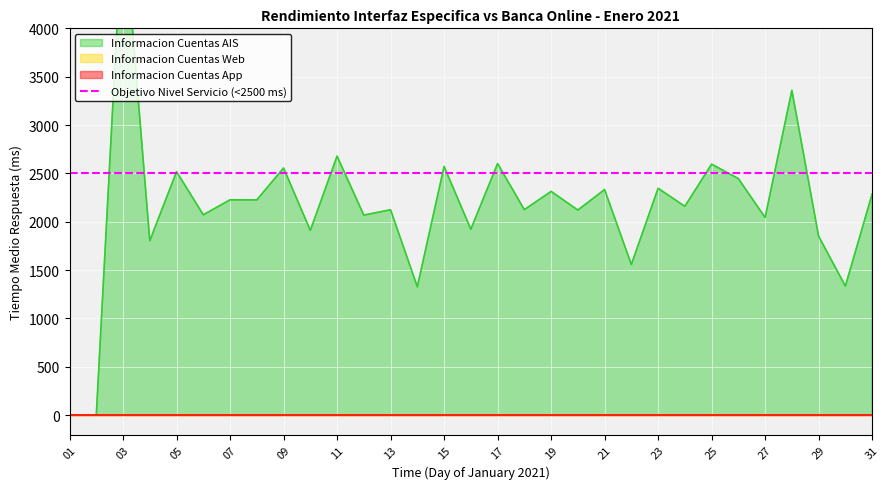

What are all the series names shown in the legend?

Informacion Cuentas AIS, Informacion Cuentas Web, Informacion Cuentas App